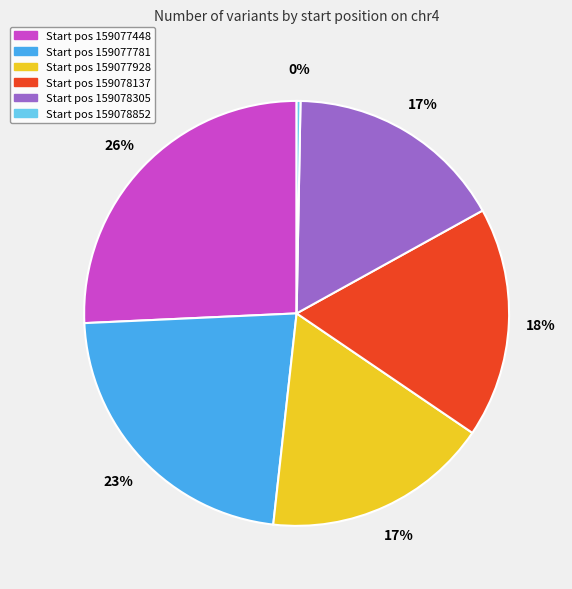

To the nearest percent, what is the difference between the Start pos 159077781 and Start pos 159078305 slice percentages?

6%